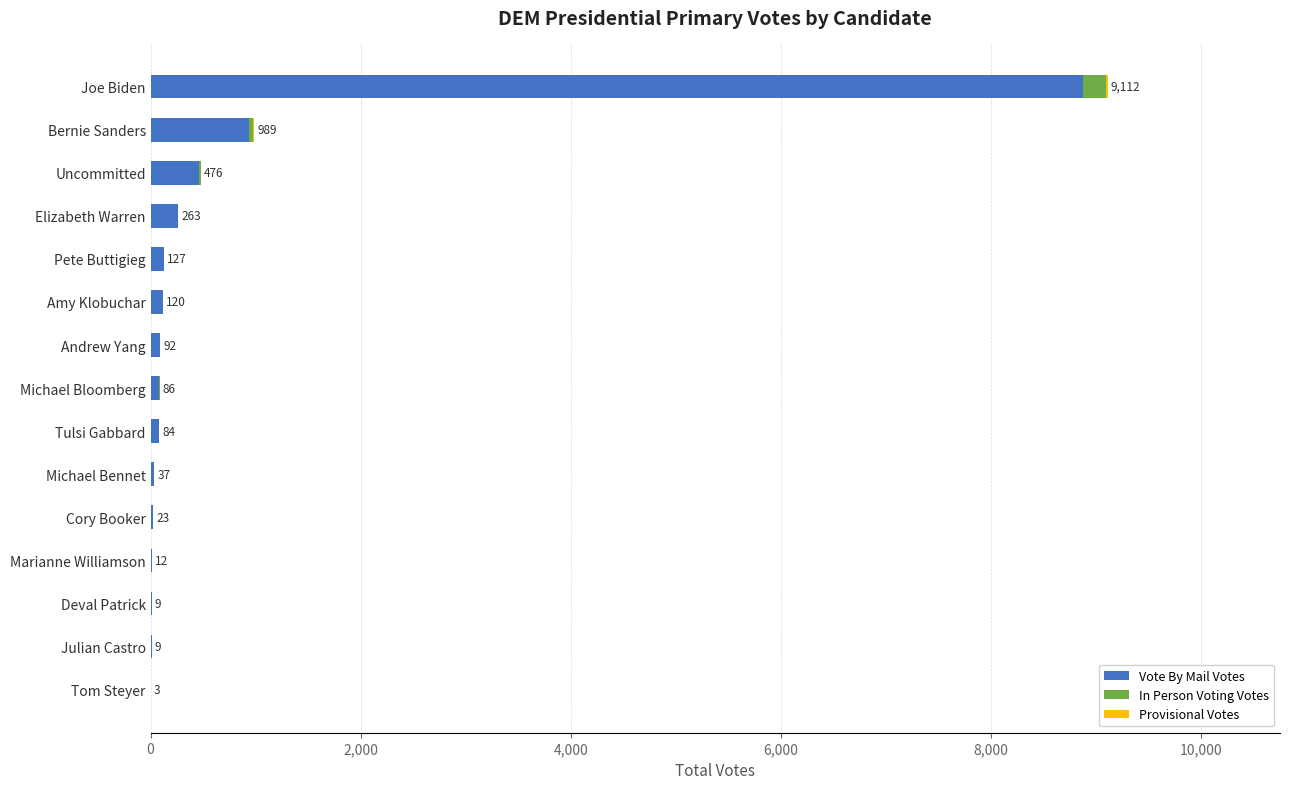

At which label is Vote By Mail Votes closest to 4441?

Bernie Sanders